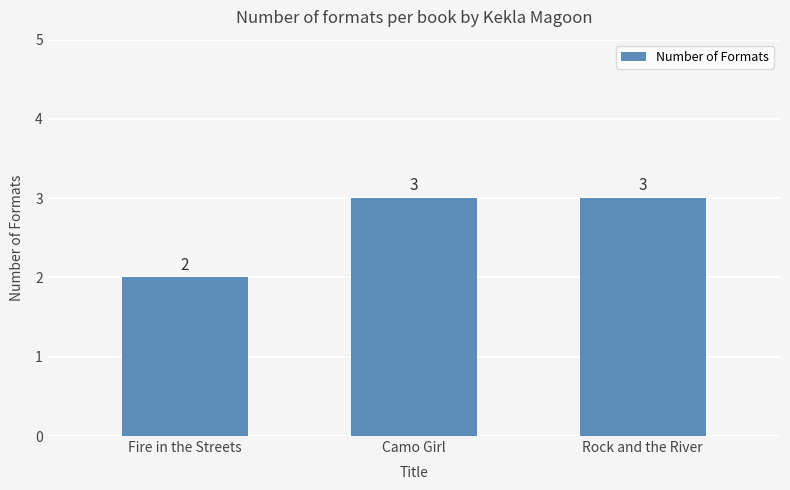

The value at Rock and the River is 3. True or false?

True